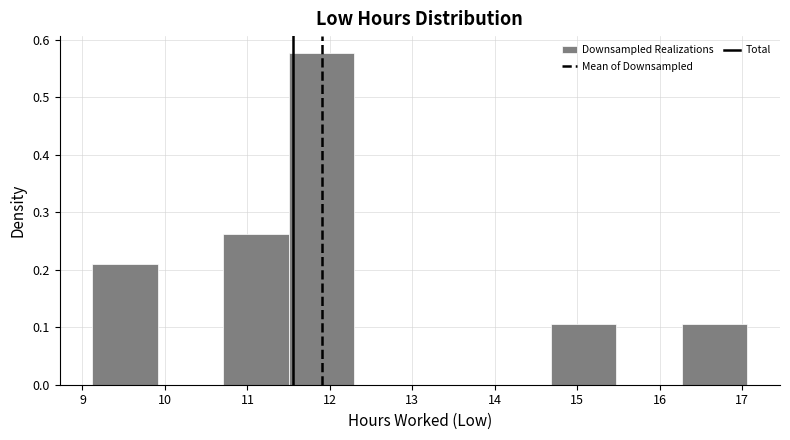

Over which range of the x-axis is the bar tallest?

11.5 to 12.3